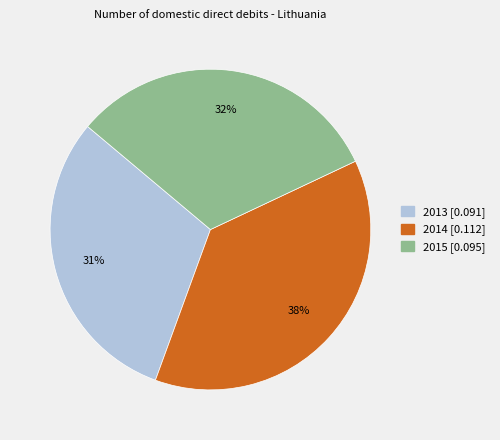

True or false: 2013 accounts for 31% of the total.

True